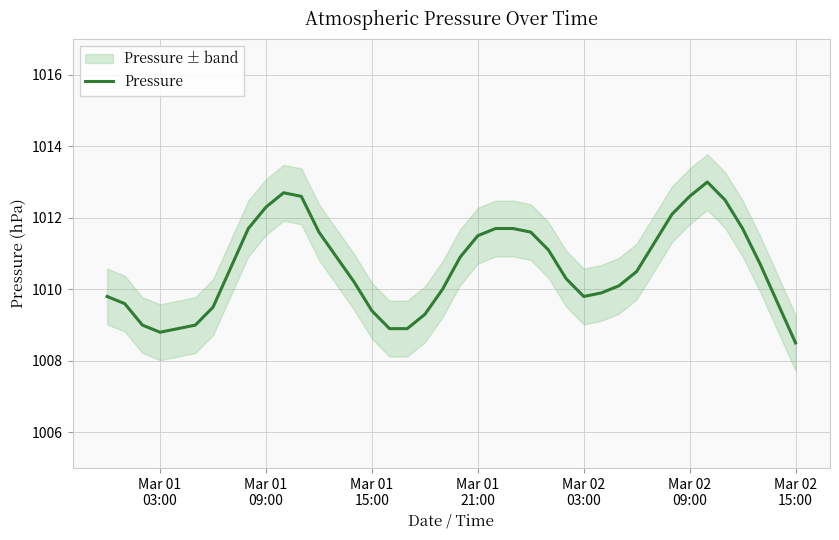

What is the value of the 14th point from the left?

1010.9